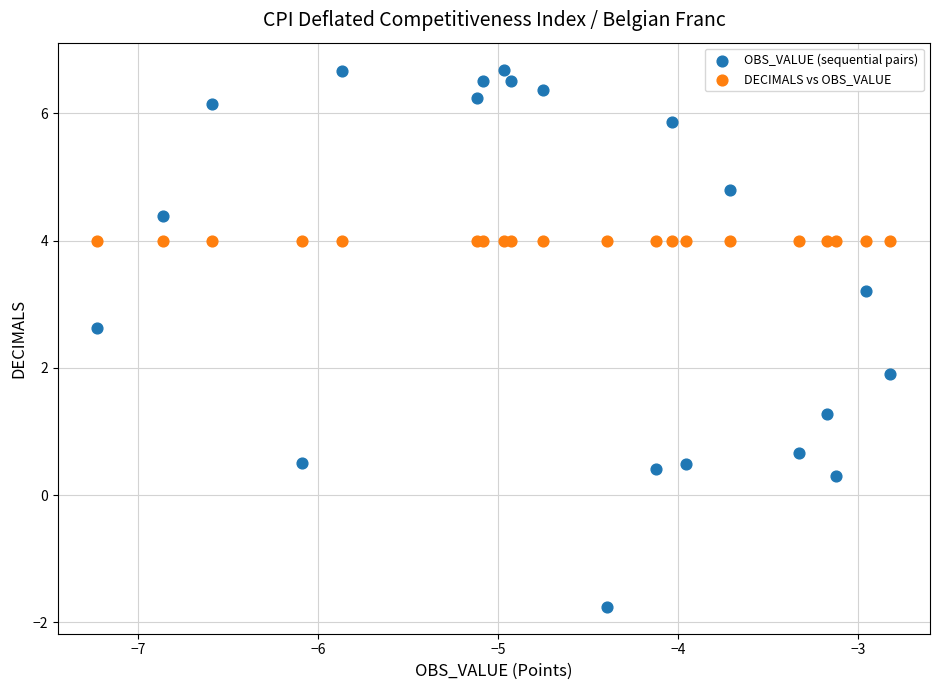

Which series reaches the minimum Y coordinate?

OBS_VALUE (sequential pairs)